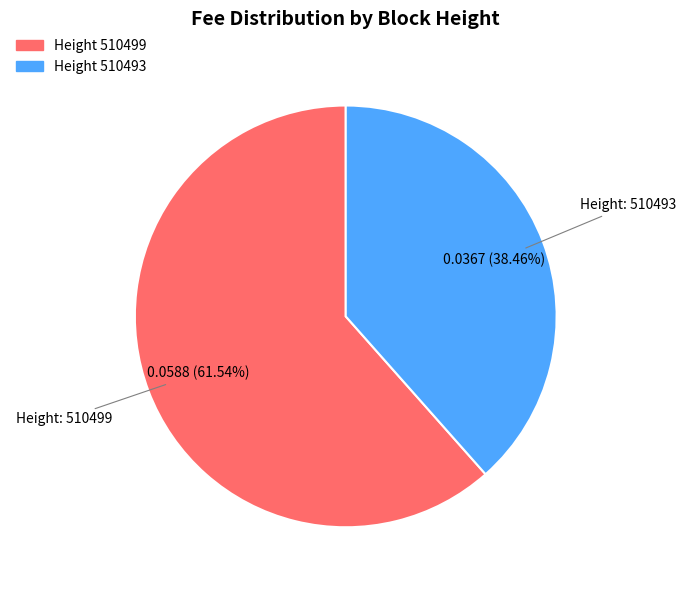

Does any single category account for the majority?

Yes